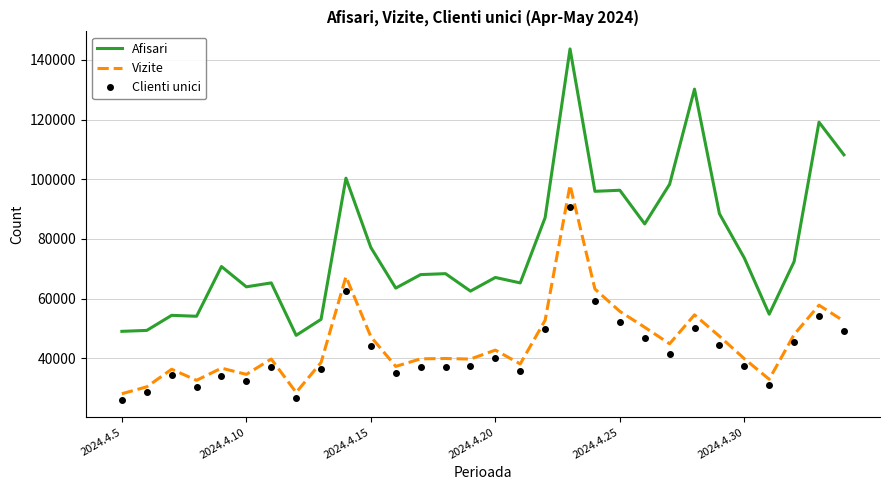

List the series in order of their peak value, lowest first.

Clienti unici, Vizite, Afisari